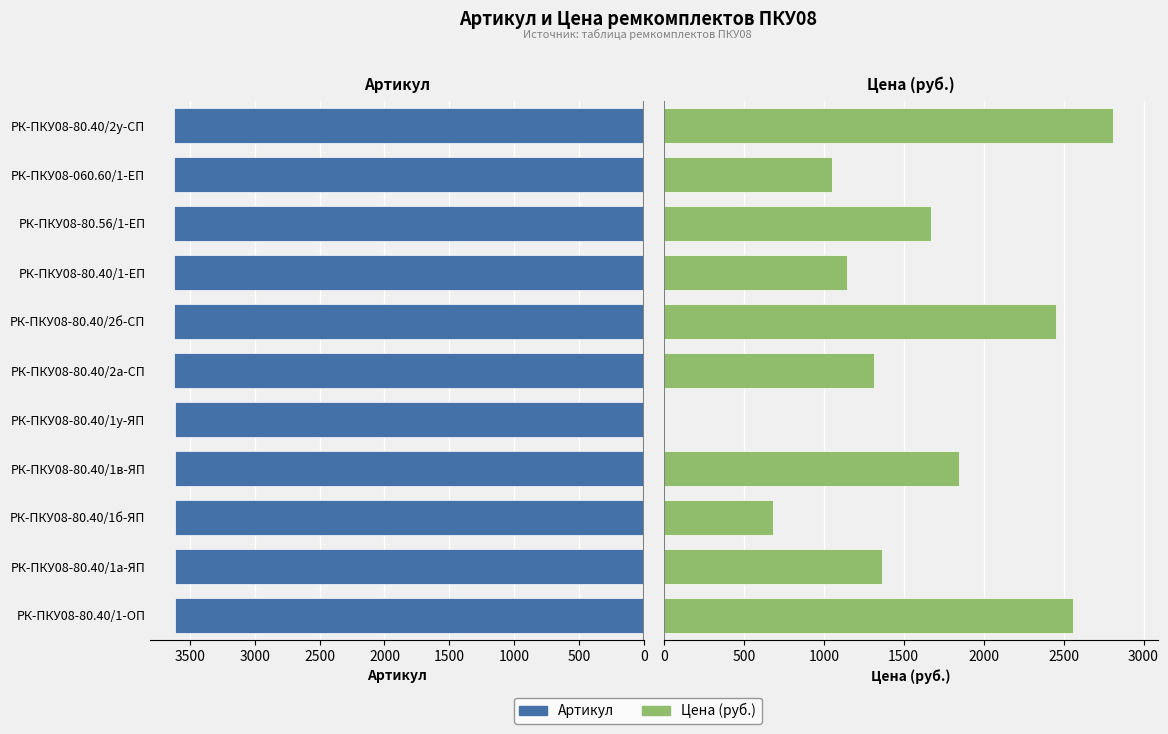

How many bars are there in each group?

2